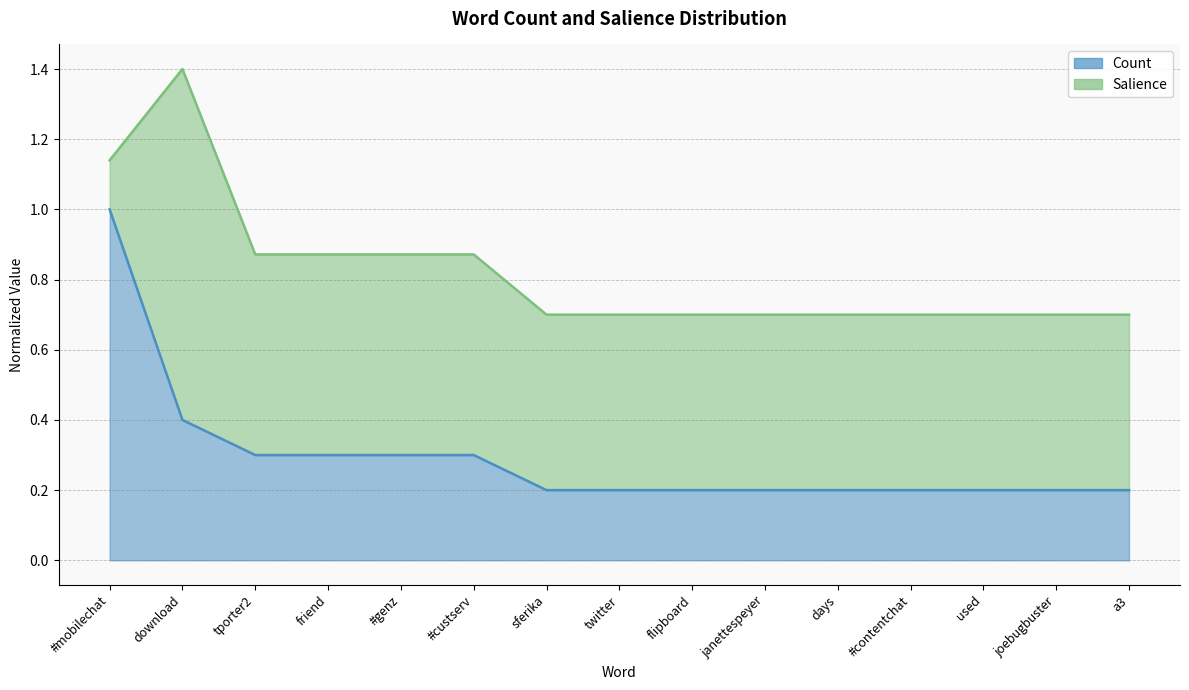

Reading left to right, what are all the values shown in this chart?

#mobilechat=1.0	download=0.4	tporter2=0.3	friend=0.3	#genz=0.3	#custserv=0.3	sferika=0.2	twitter=0.2	flipboard=0.2	janettespeyer=0.2	days=0.2	#contentchat=0.2	used=0.2	joebugbuster=0.2	a3=0.2